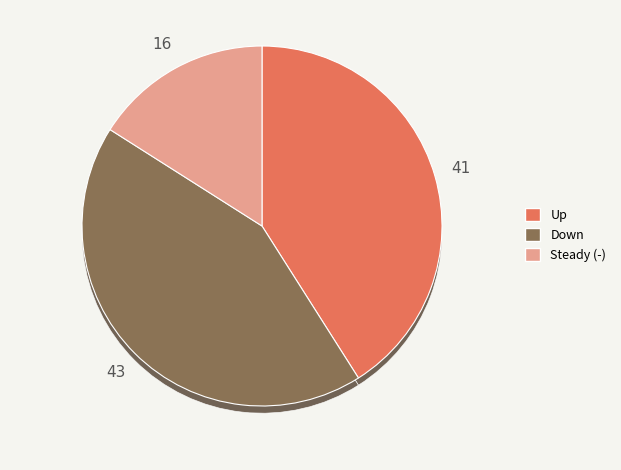

Do up and - together represent more than half of the pie?

Yes